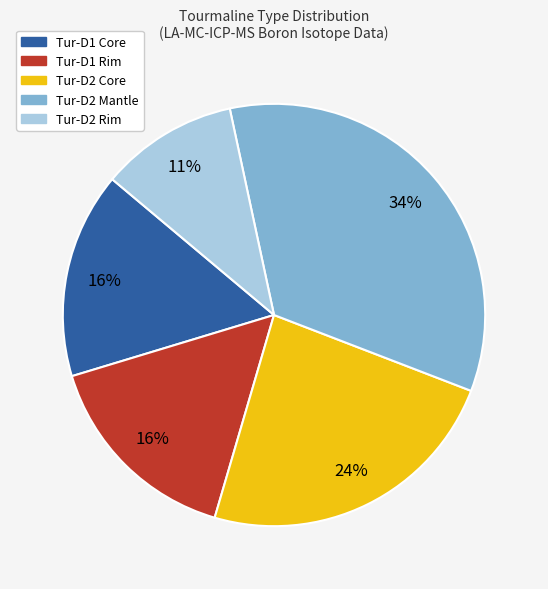

What percentage is the Tur-D1 Rim slice, to the nearest percent?

16%